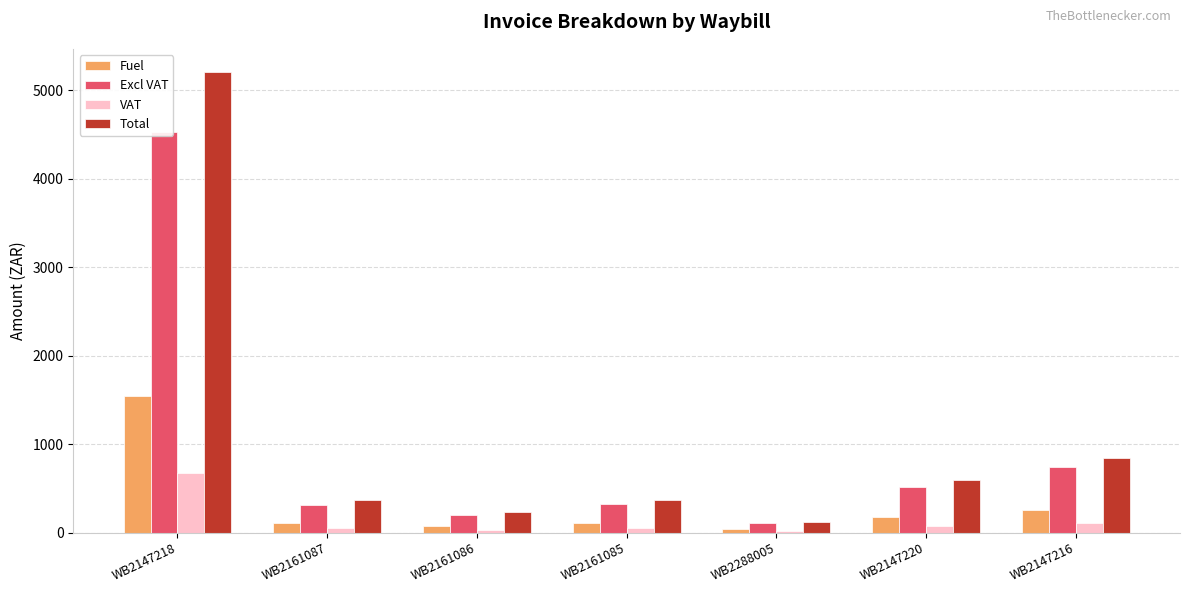

What position from the right is WB2288005?

3